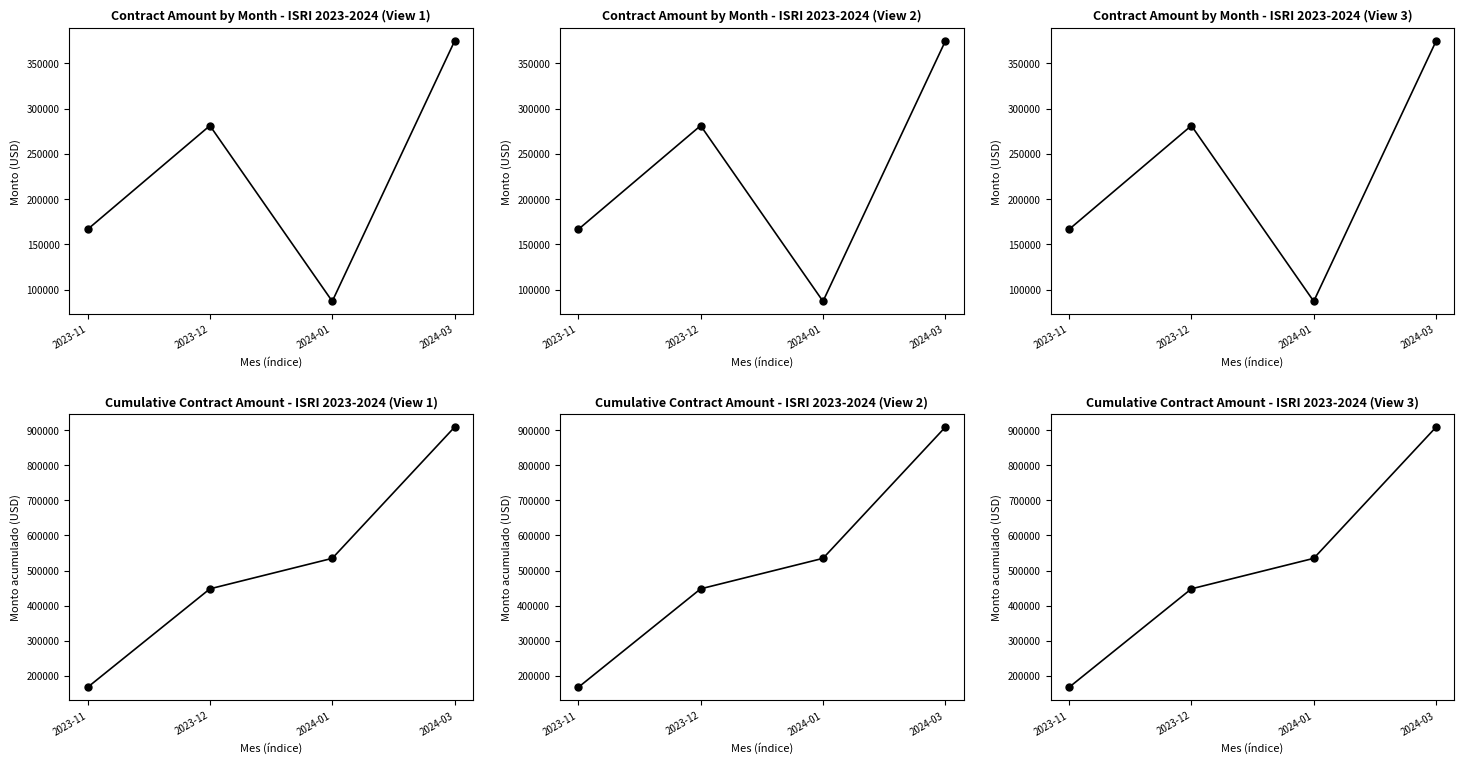

Which series has the largest total across all categories?

Monto acumulado